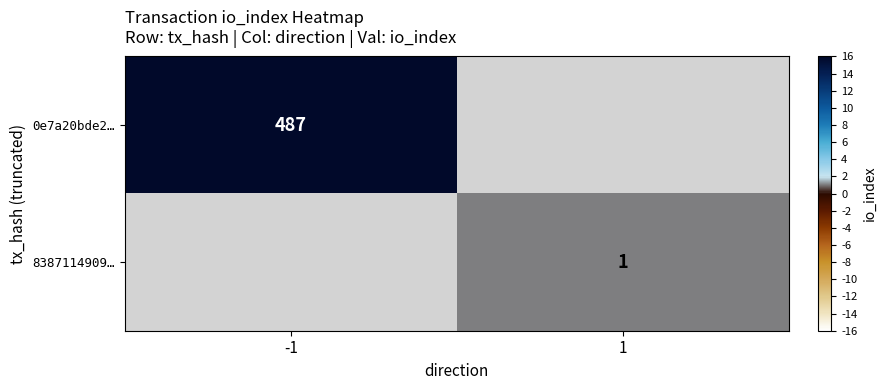

True or false: 0e7a20bde2… has a value of 848 at -1.

False